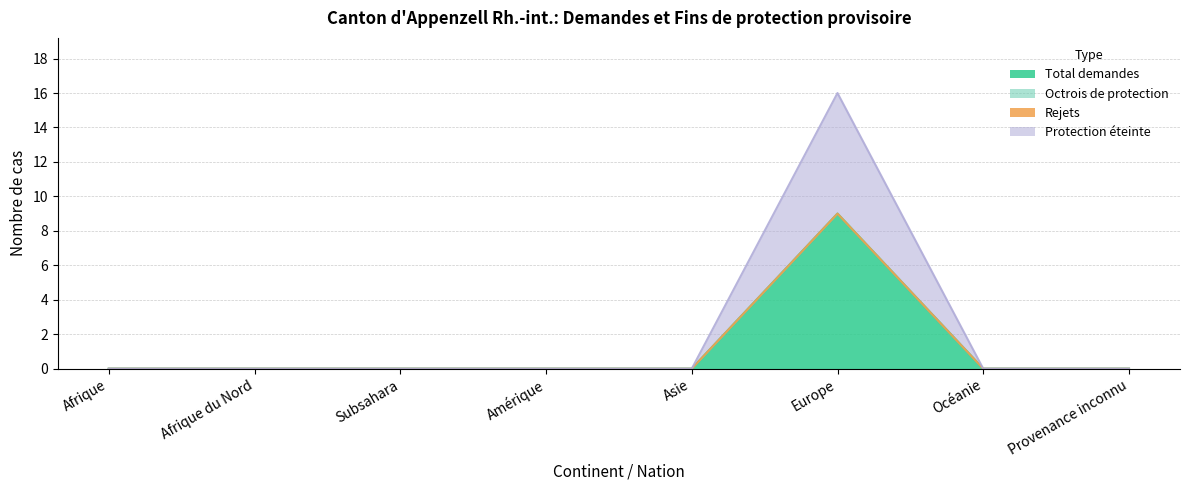

True or false: Total demandes and Protection éteinte cross at least once.

False